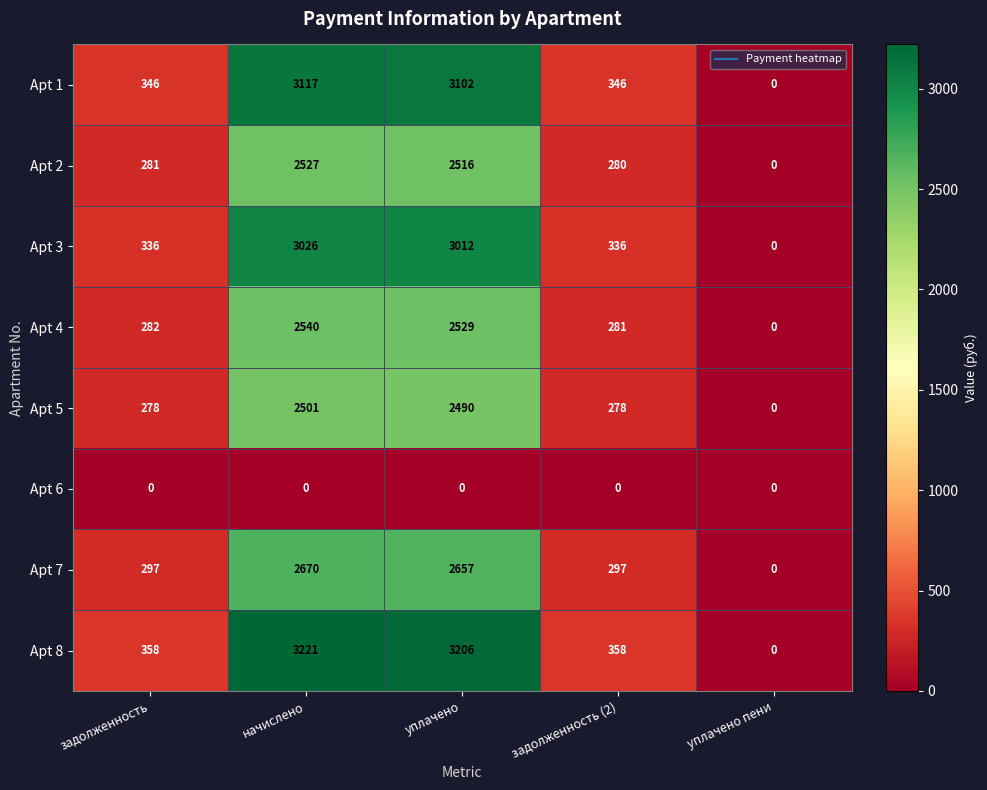

The Apt 1 series shows 4585 at начислено. True or false?

False